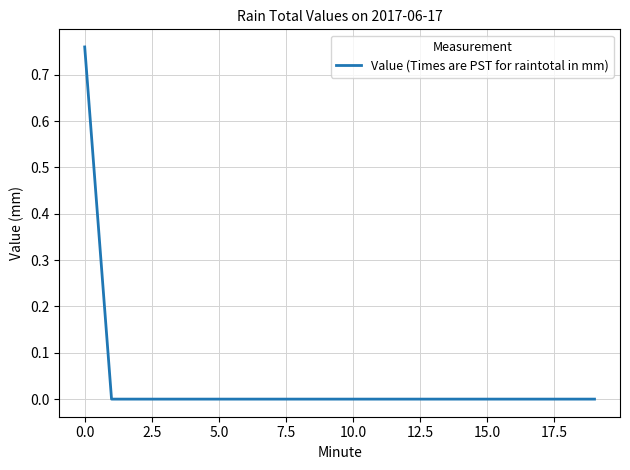

What is the label of the 2nd point from the right?

18